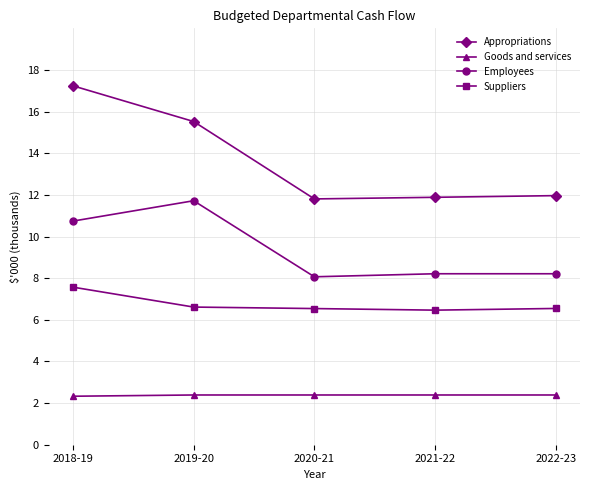

What is the value of the Appropriations point at the 2nd from the left?

15524